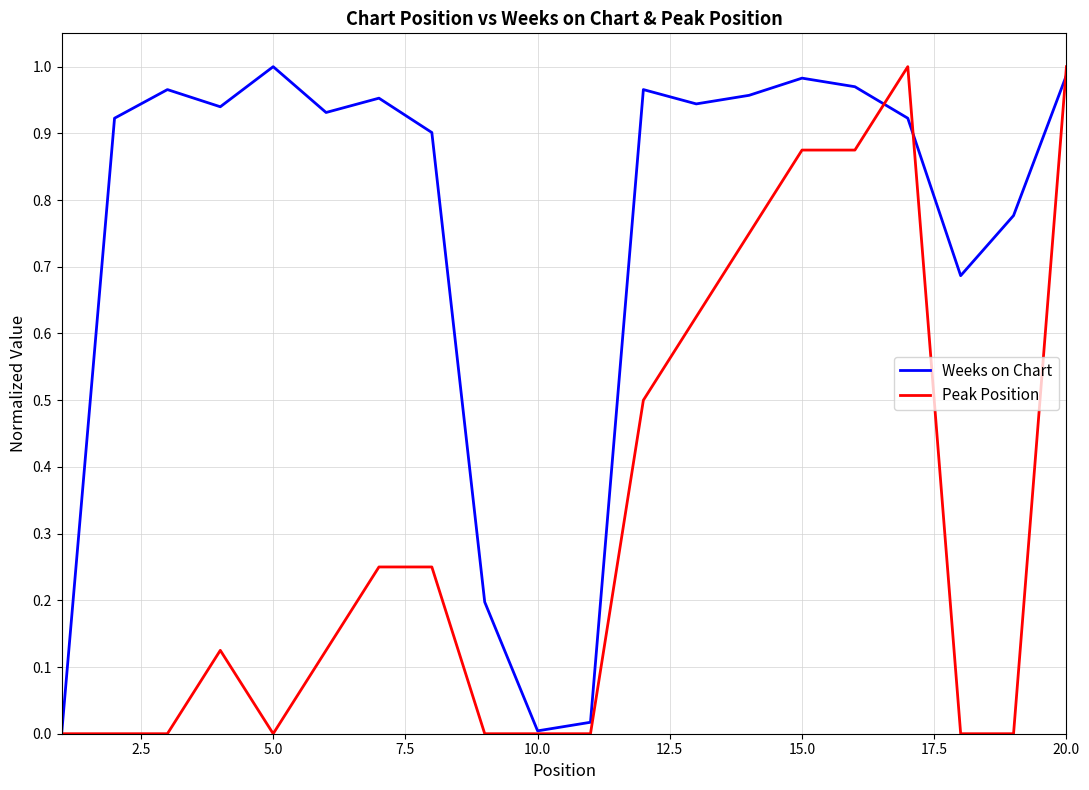

Rank the series by their average value, from lowest to highest.

Peak Position, Weeks on Chart